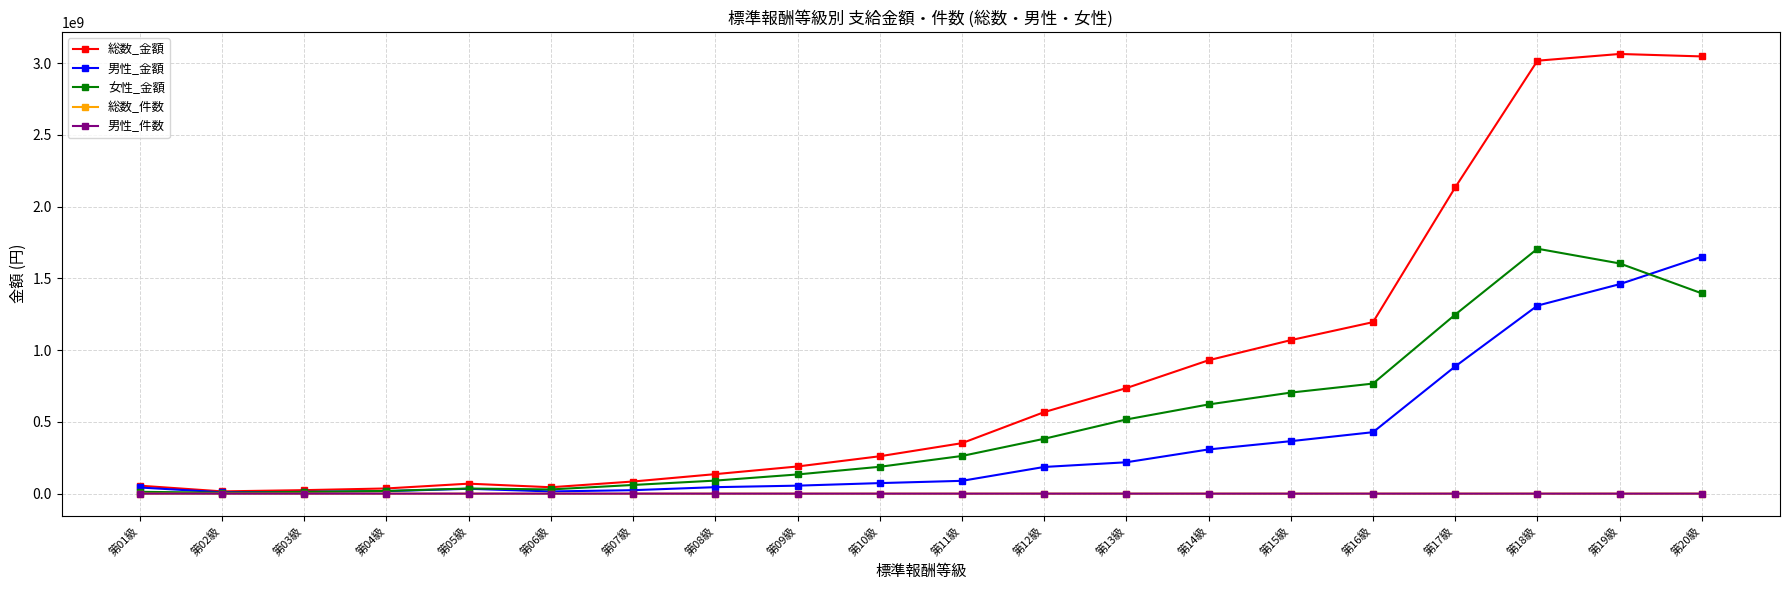

Which series has the widest spread of values?

総数_金額